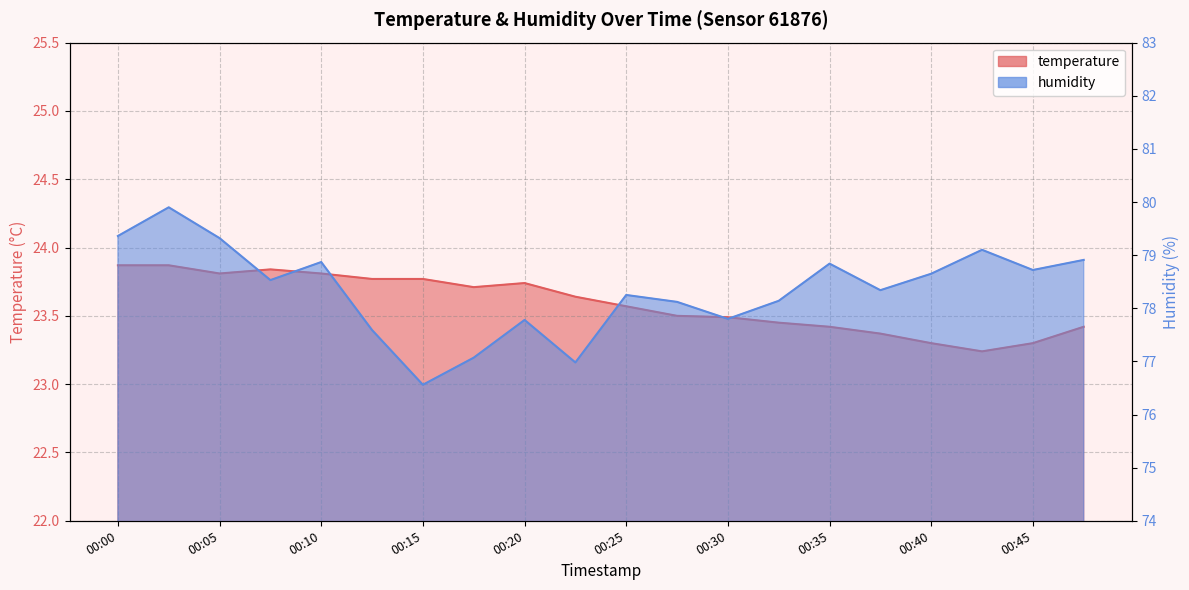

Is it true that temperature equals 23.9 at 00:00?

True